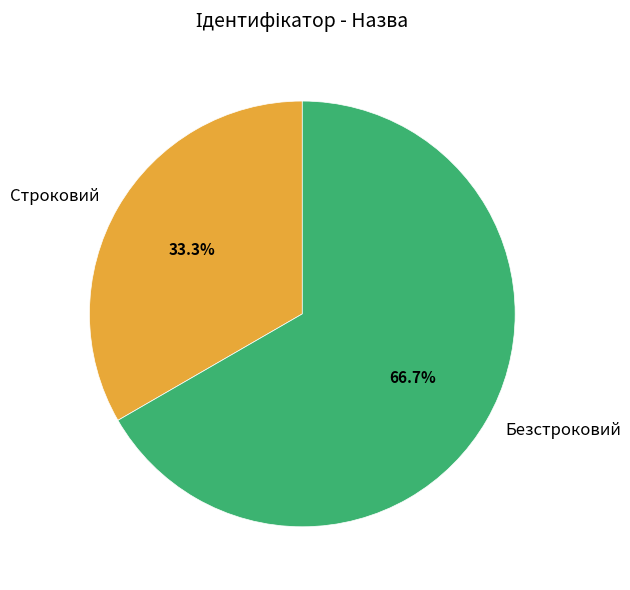

The Безстроковий slice represents 55% of the pie. True or false?

False